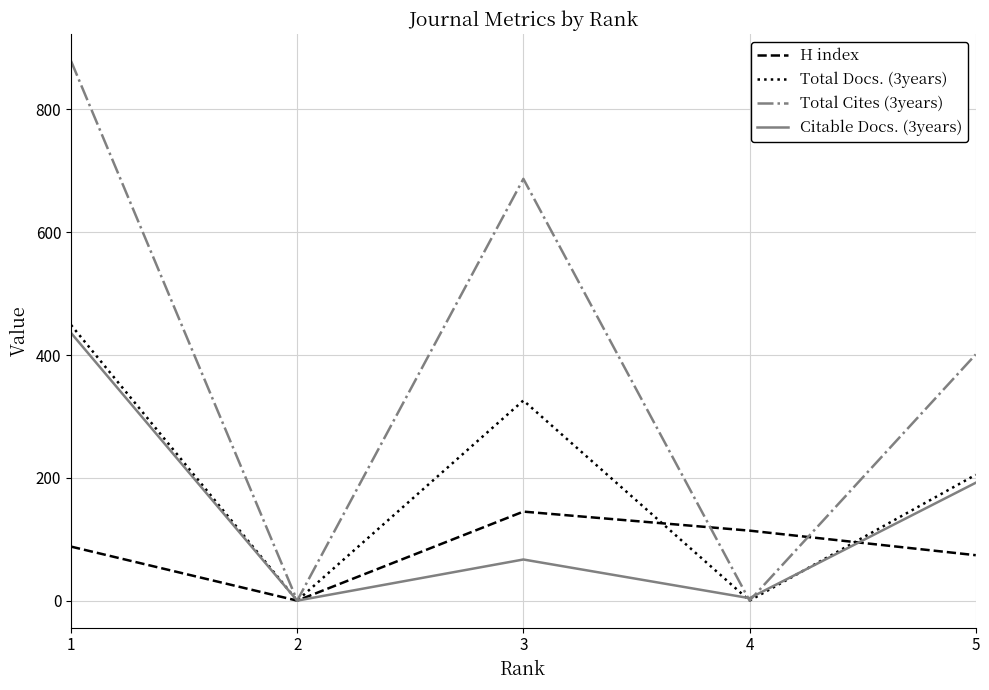

What is the highest value of the H index series?

145